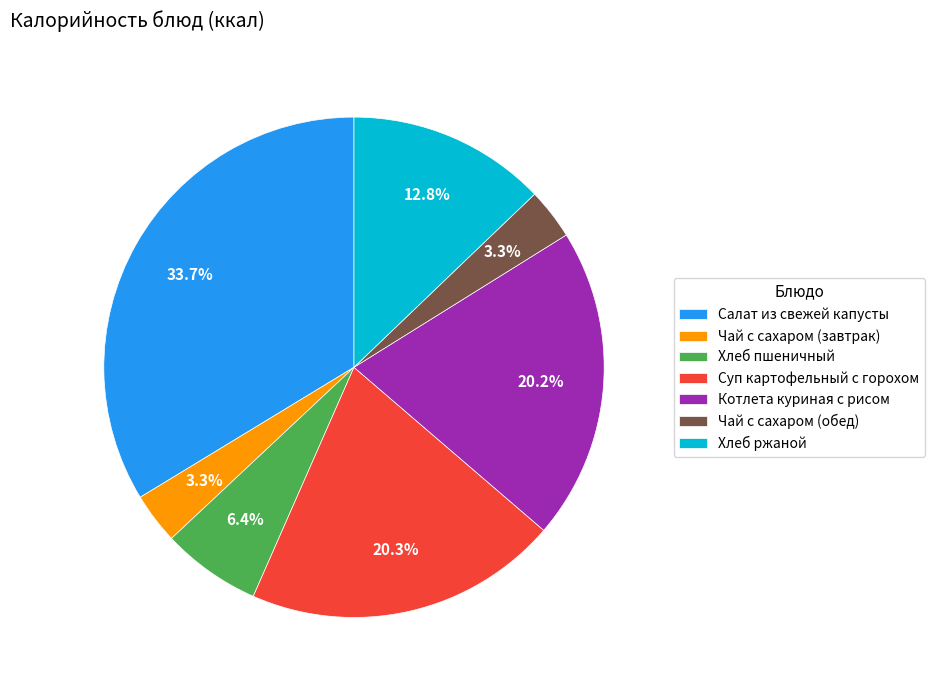

What percentage is the Хлеб пшеничный slice, to the nearest percent?

6%